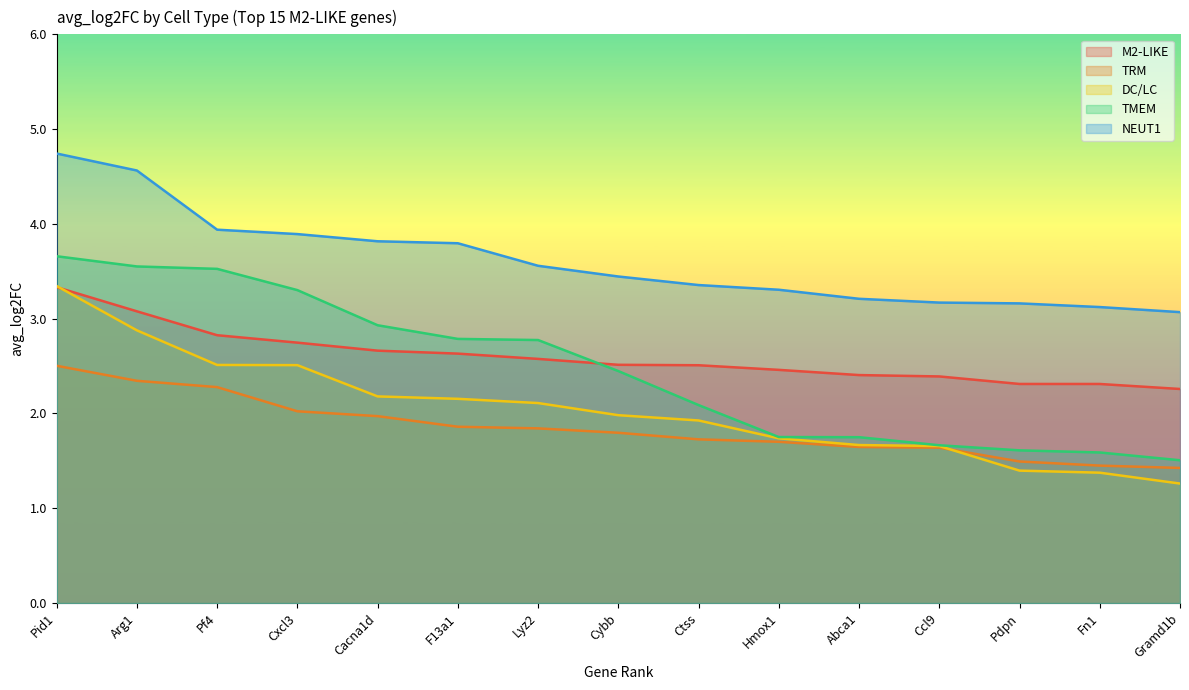

What position from the left is Gramd1b?

15